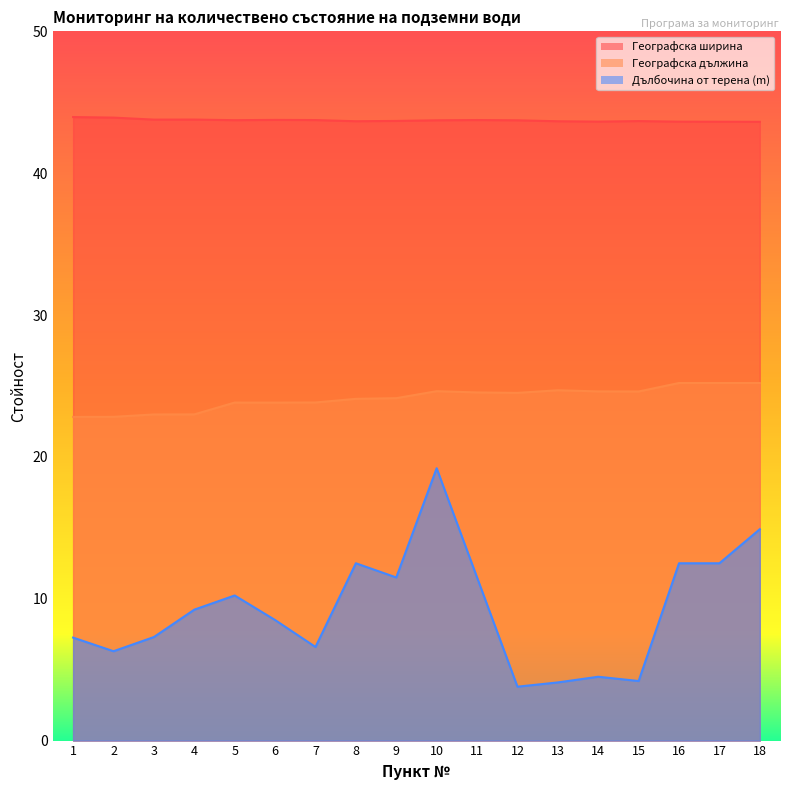

What is the difference between the maximum and second lowest values in the Географска дължина series?

2.4